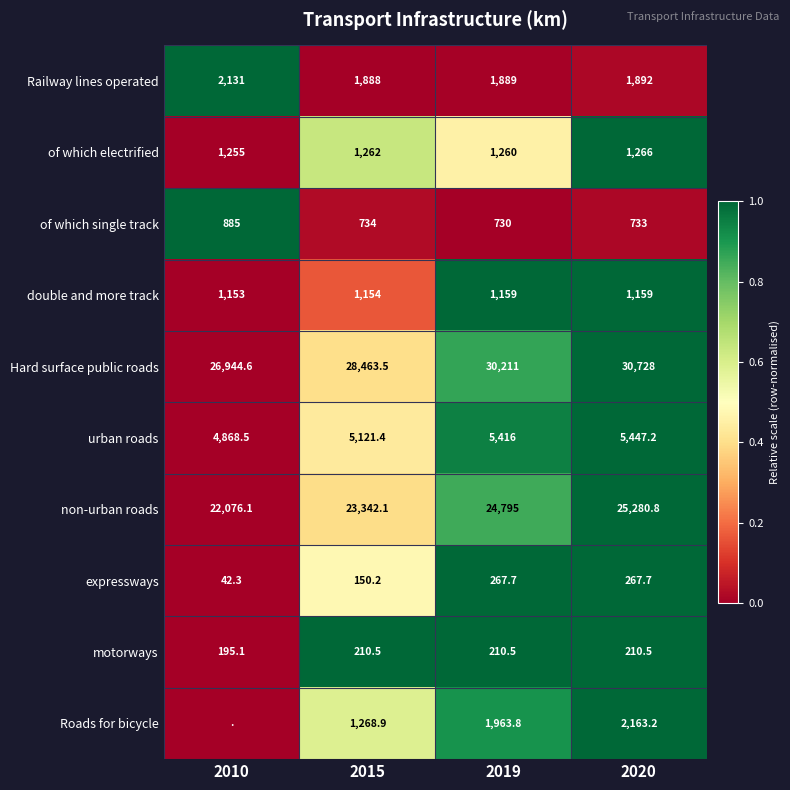

What is the sum of all Hard surface public roads values?

116347.1